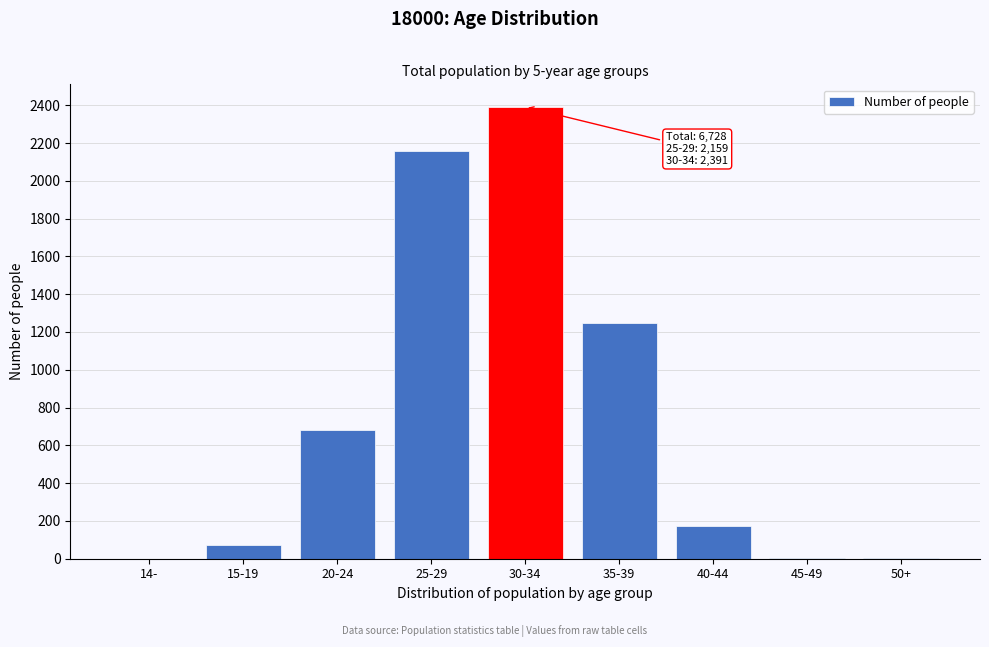

Is it true that the value at 20-24 is 679?

True